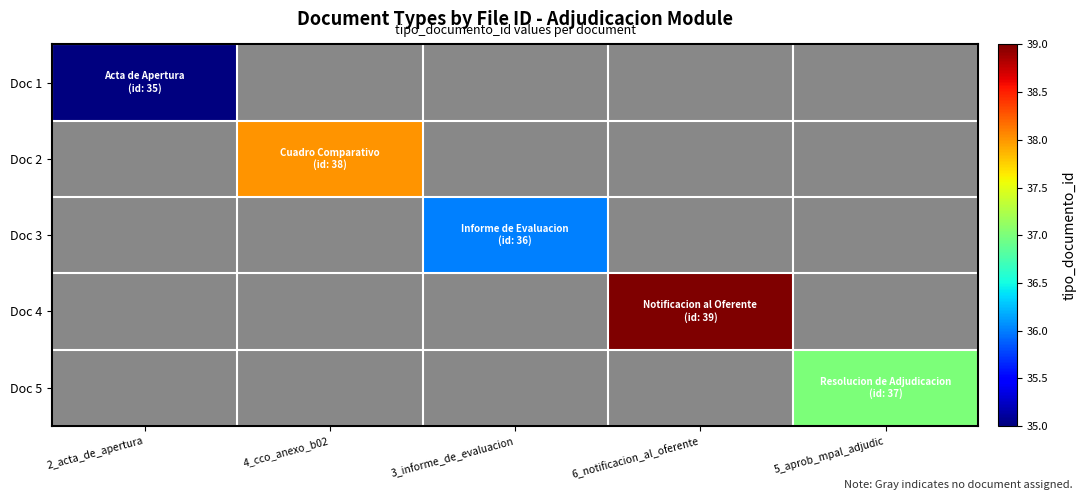

Between 2_acta_de_apertura and 5_aprob_mpal_adjudic, which is larger?

5_aprob_mpal_adjudic